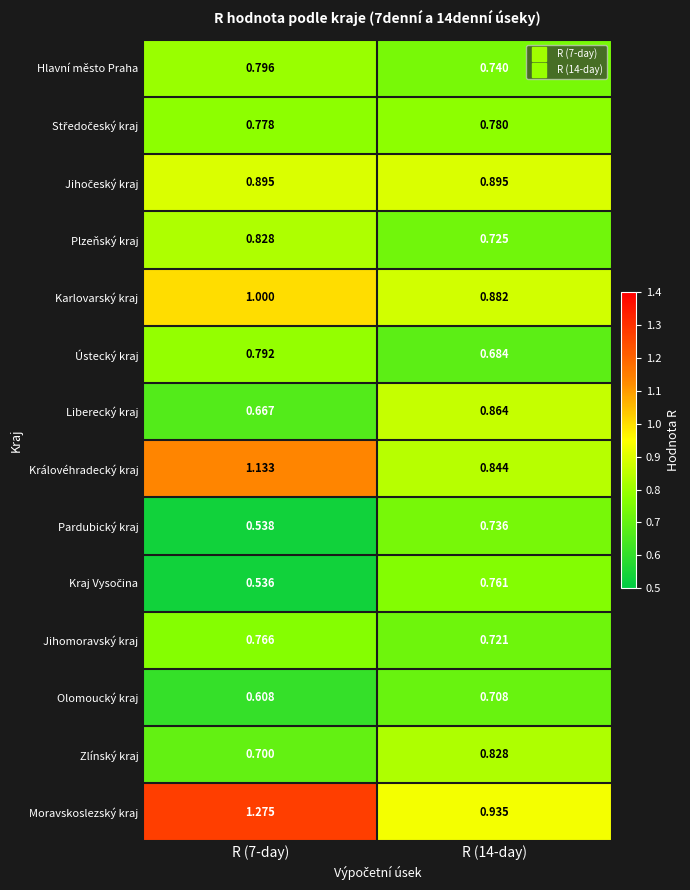

Is the value of Královéhradecký kraj at R (7-day) greater than the value of Plzeňský kraj at R (7-day)?

Yes